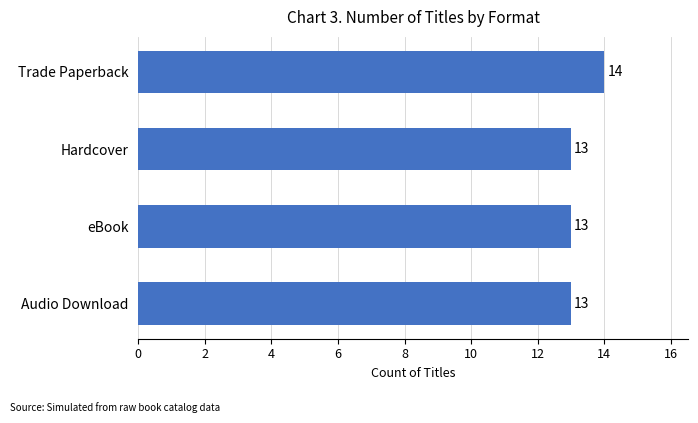

True or false: the data shows 19 at eBook.

False